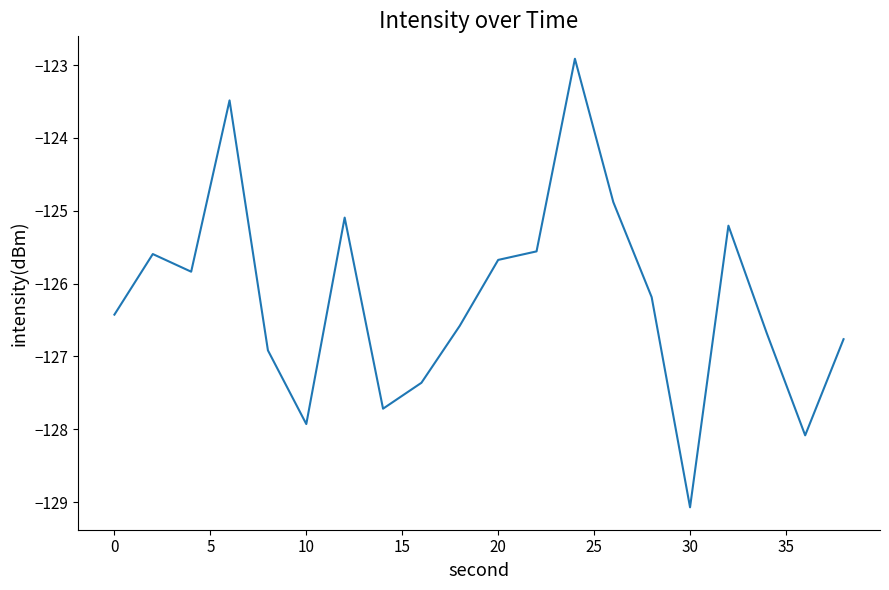

What is the maximum value shown in the chart?

-122.9